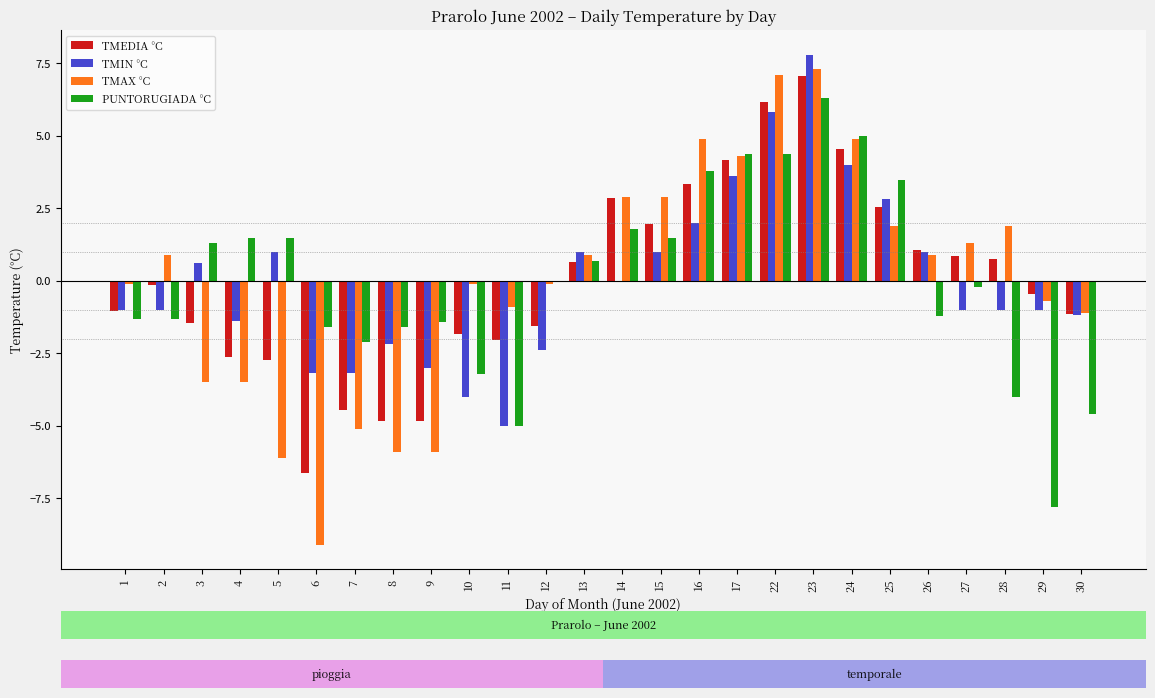

Is the value of TMEDIA °C at 23 greater than the value of TMAX °C at 25?

Yes